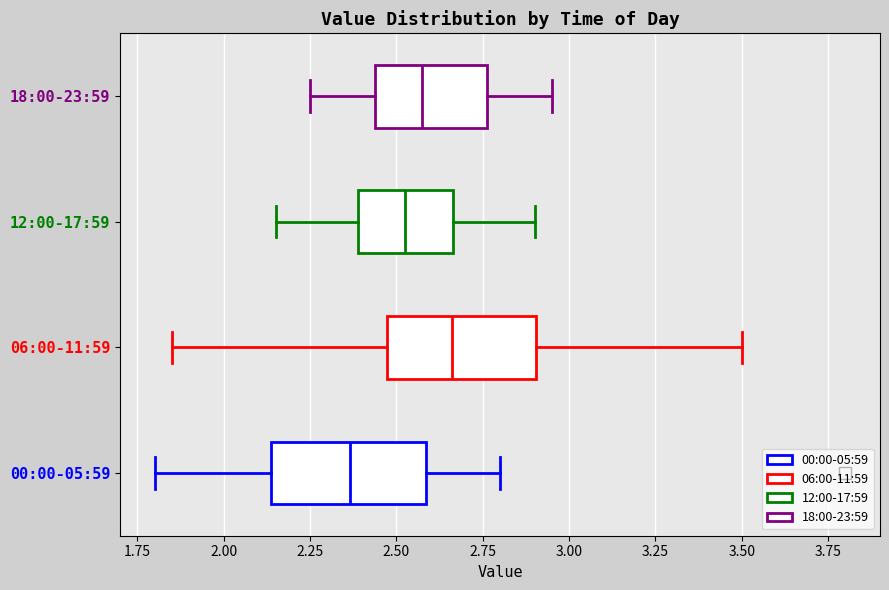

Where is the right edge of the box for 06:00-11:59 on the x-axis? The values are not printed on the chart, so give them approximately, as read against the axis.

2.90